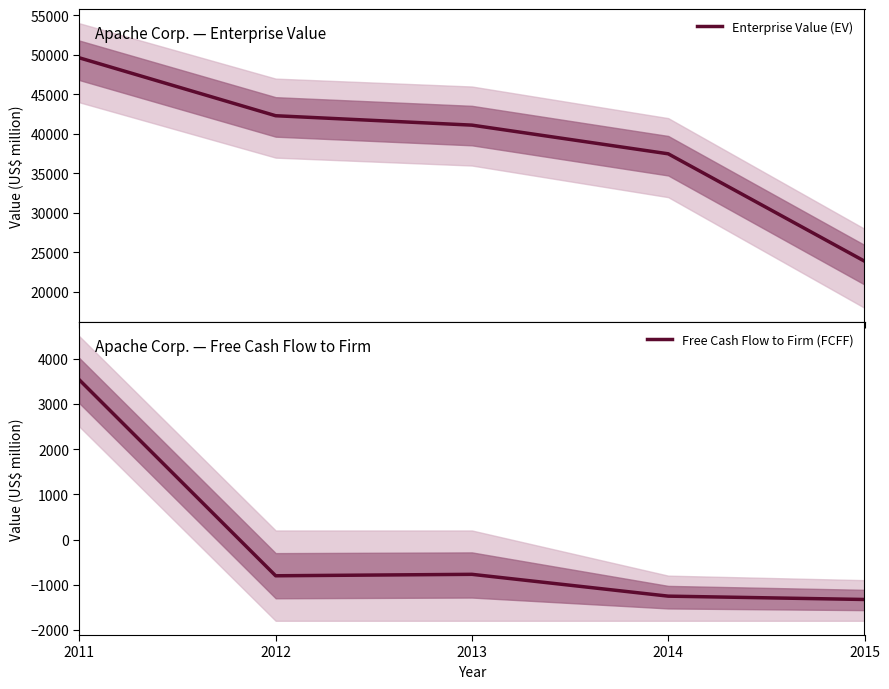

How many data points does each series have?

5